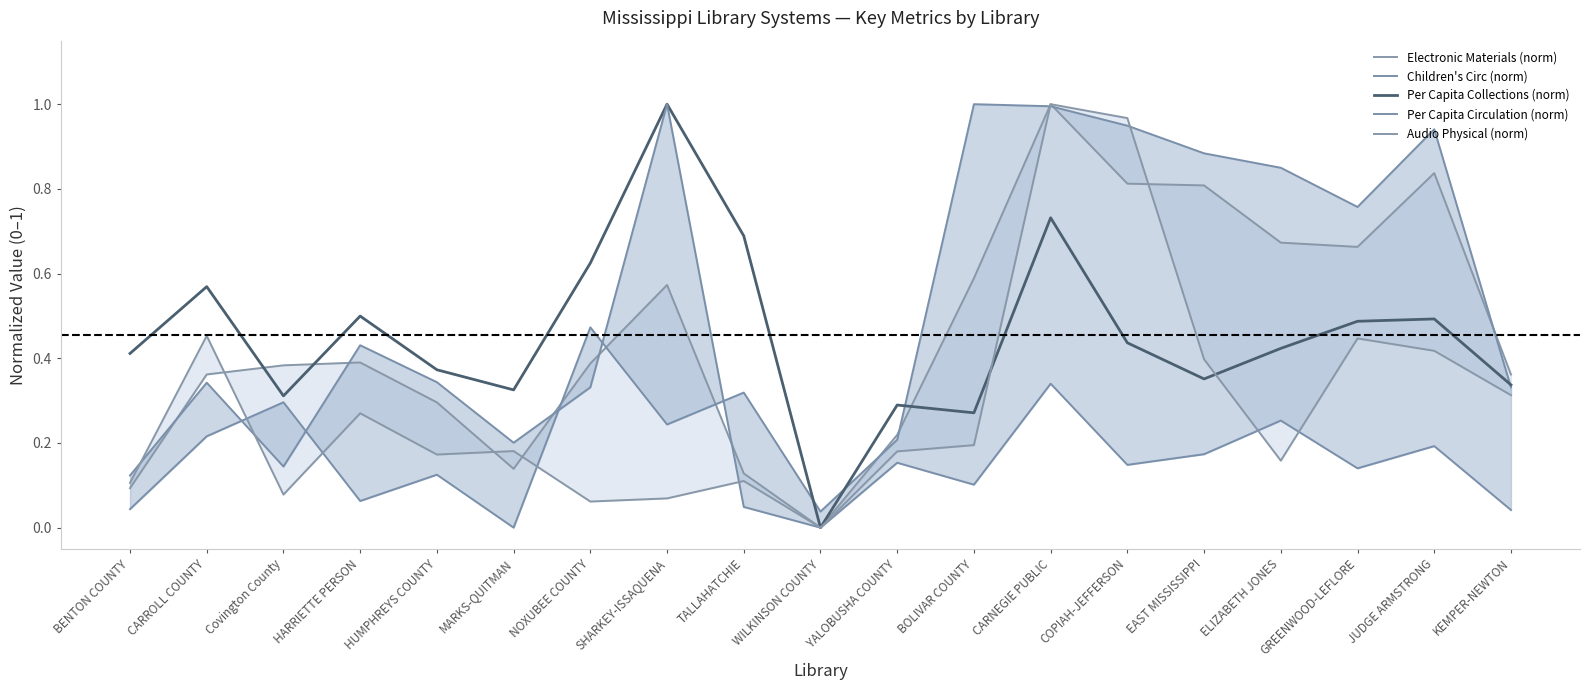

Where is the first local maximum for Per Capita Circulation (norm)?

CARROLL COUNTY